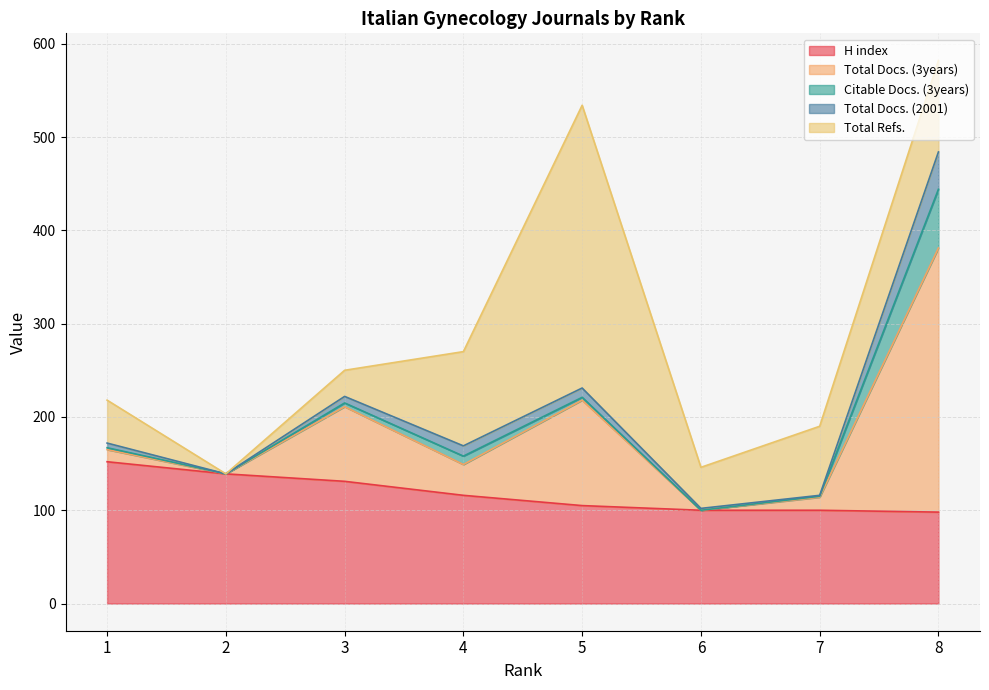

True or false: Total Docs. (3years) and Total Docs. (2001) cross at least once.

True